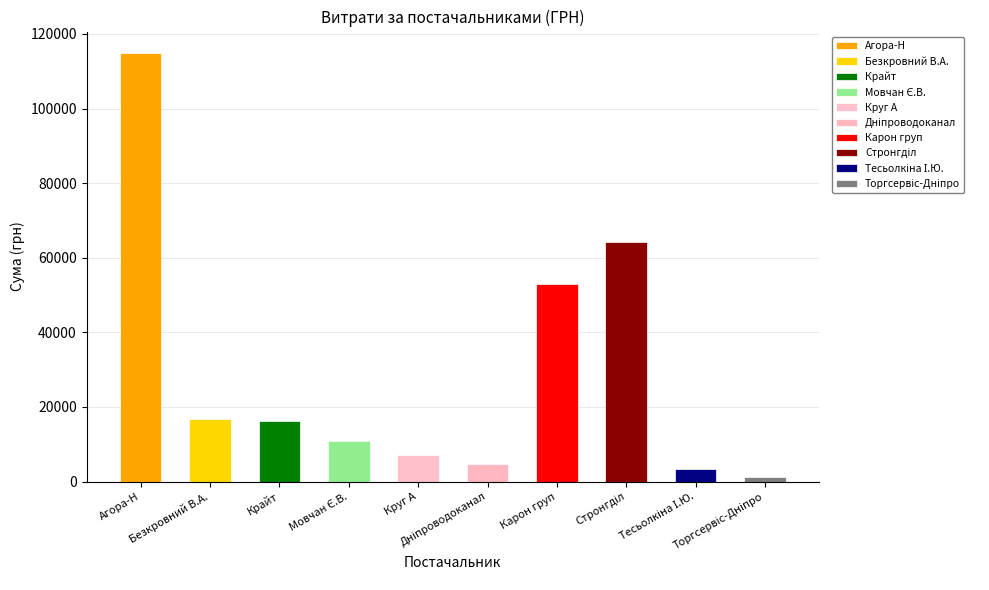

At which label does the data first exceed 16282?

ТОВ "Агора-Н"